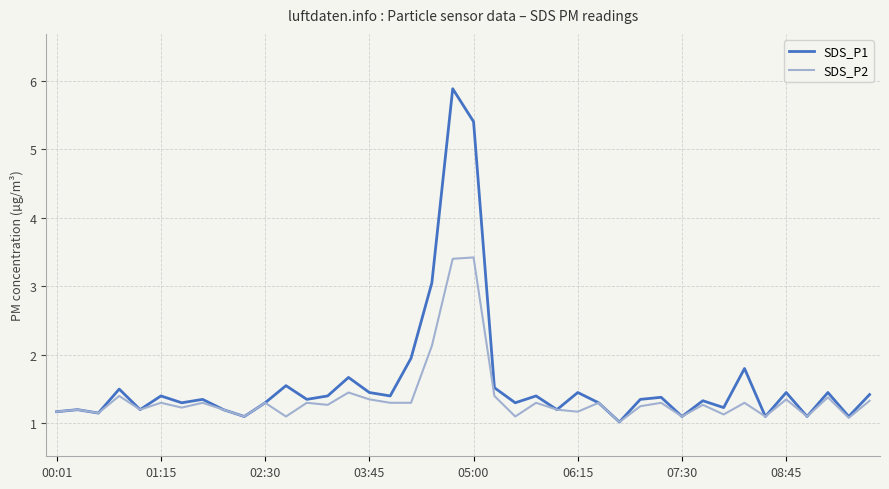

What is the minimum value for SDS_P2?

1.0